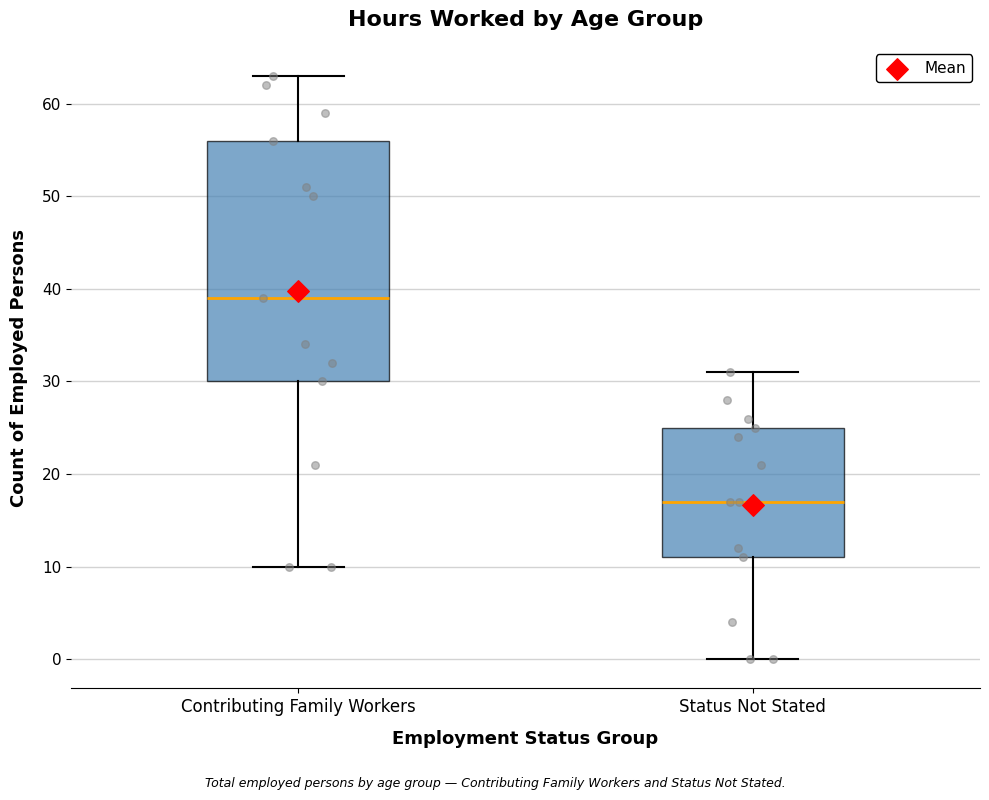

Reading left to right, read every box against the y-axis: the position of its median line, the range the box covers, and the ends of its whiskers. The values are not printed on the chart, so give them approximately, as read against the axis.

Contributing Family Workers: median 39, box 30 to 56, whiskers 10 to 63
Status Not Stated: median 17, box 11 to 25, whiskers 0 to 31